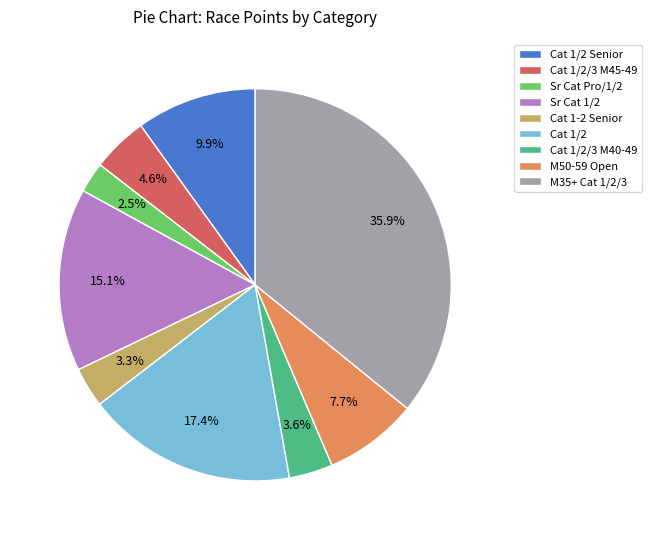

Which slice is the largest?

M35+ Cat 1/2/3